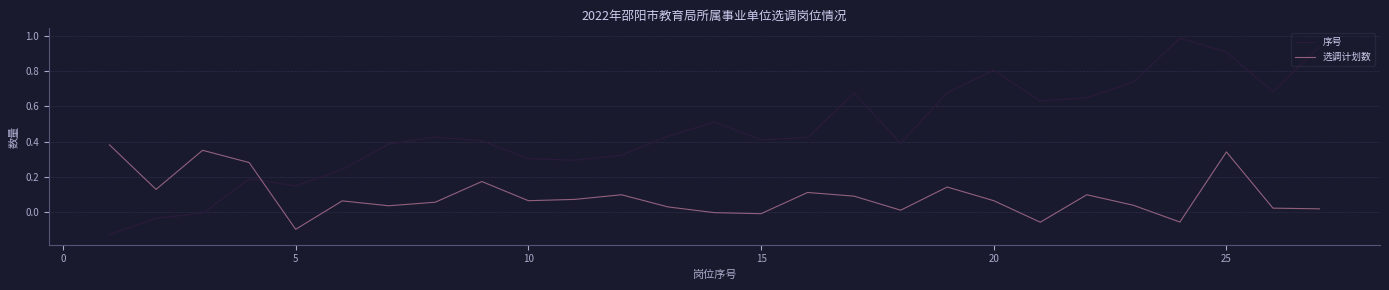

How many intersections are there between 序号 and 选调计划数?

1